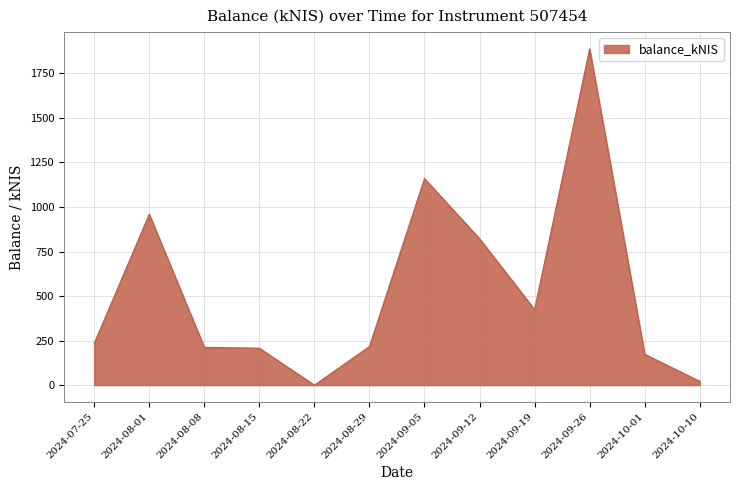

Count the number of values greater than 234.

6